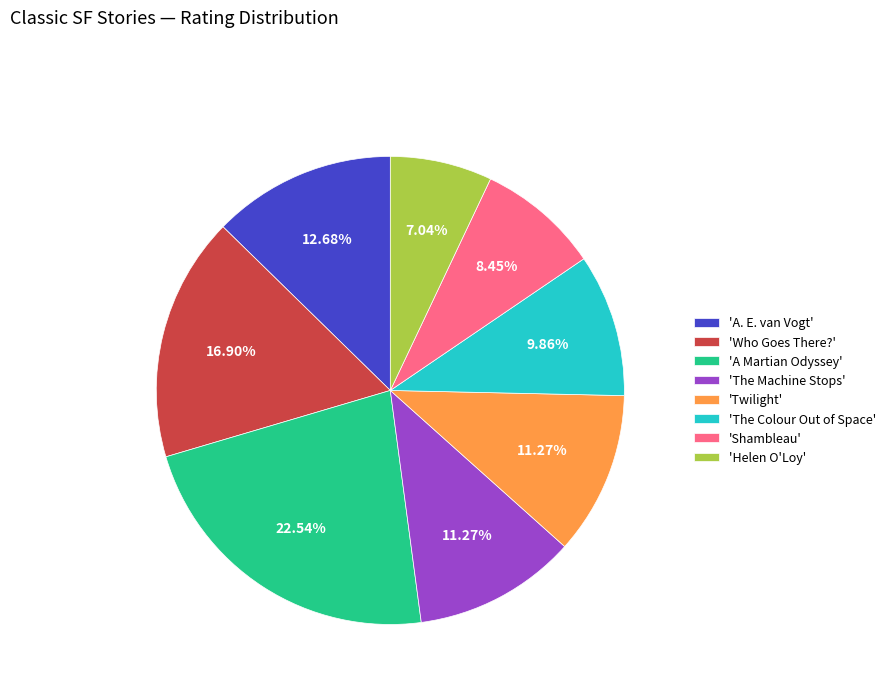

Approximately how many times larger is the value at 'The Machine Stops' compared to 'Twilight'?

1.0